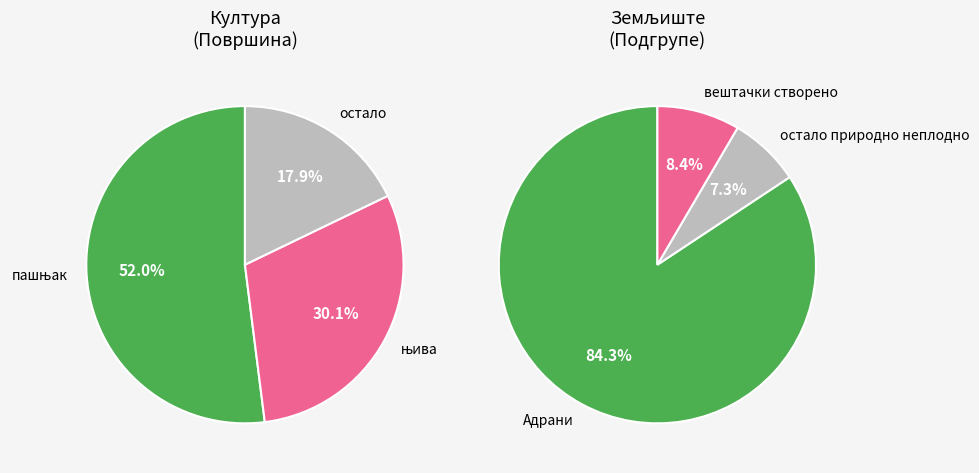

Is it true that земљиште под делом зграде is 1% of the pie?

False